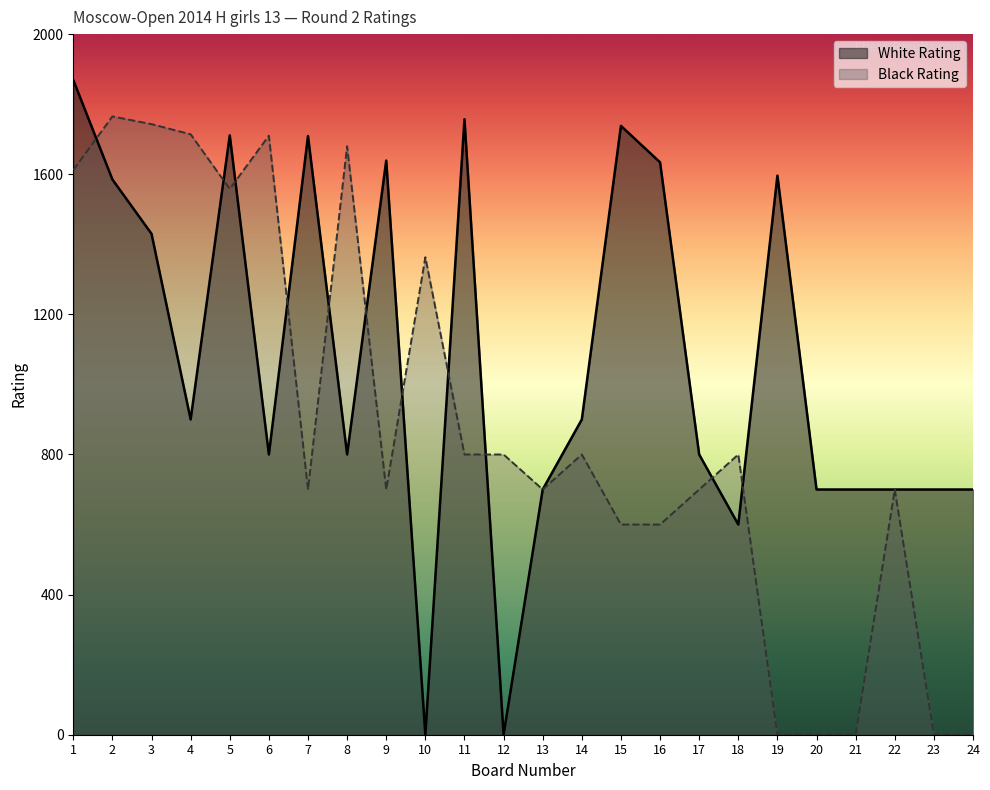

Which series has the largest range (max minus min)?

White Rating